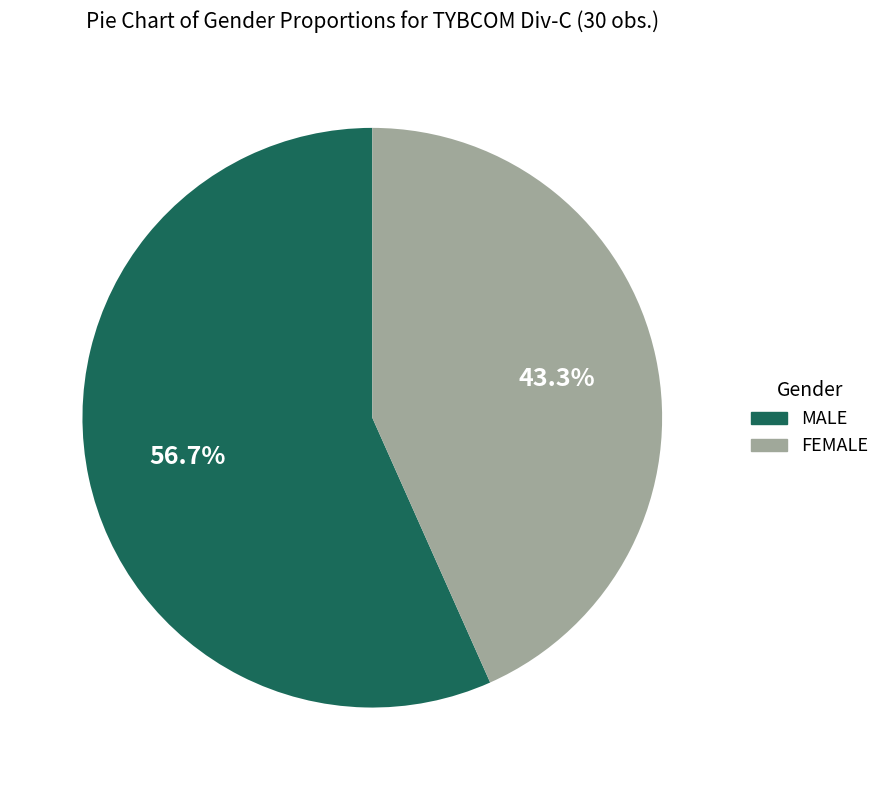

Which category accounts for the majority?

MALE